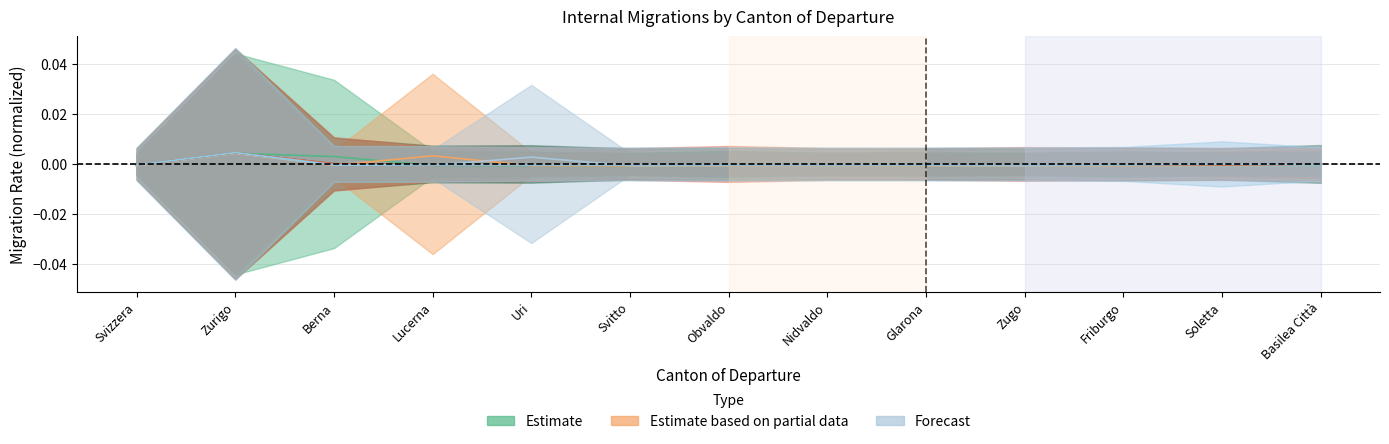

Which label corresponds to the largest value in the chart?

Zurigo